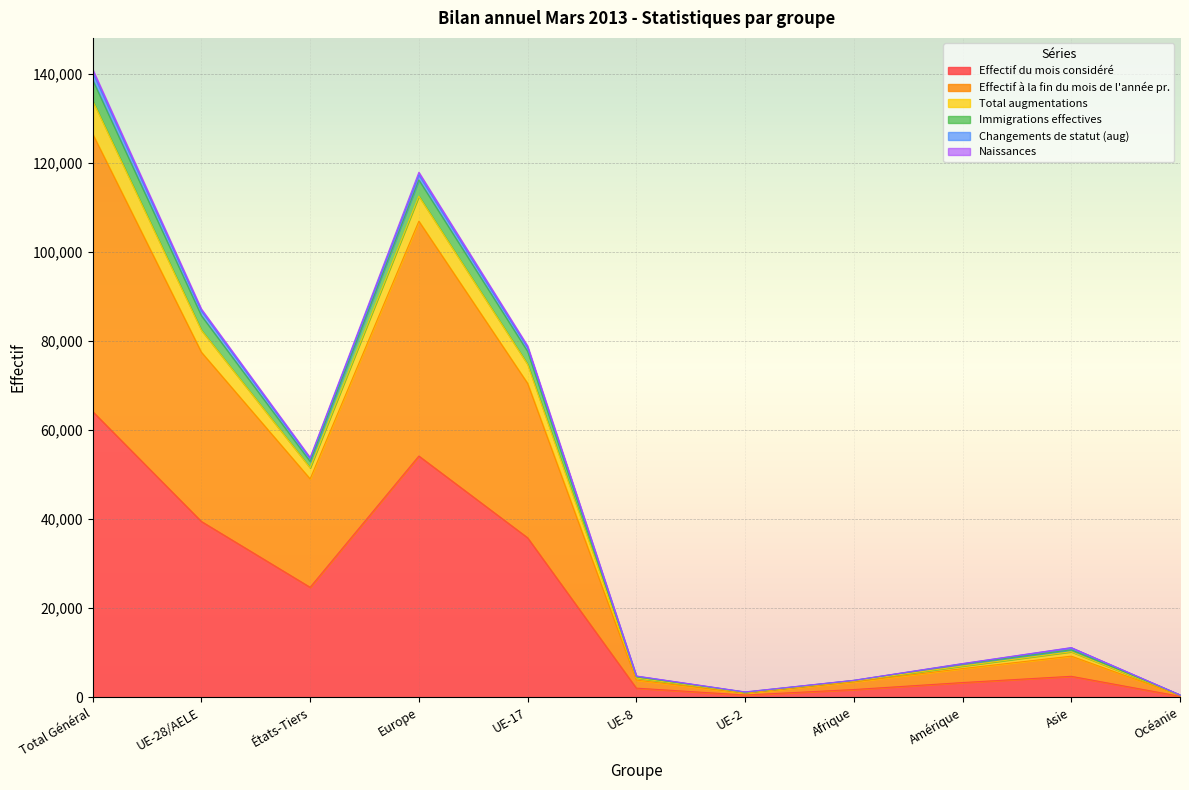

Which has a higher value, UE-2 or Europe?

Europe